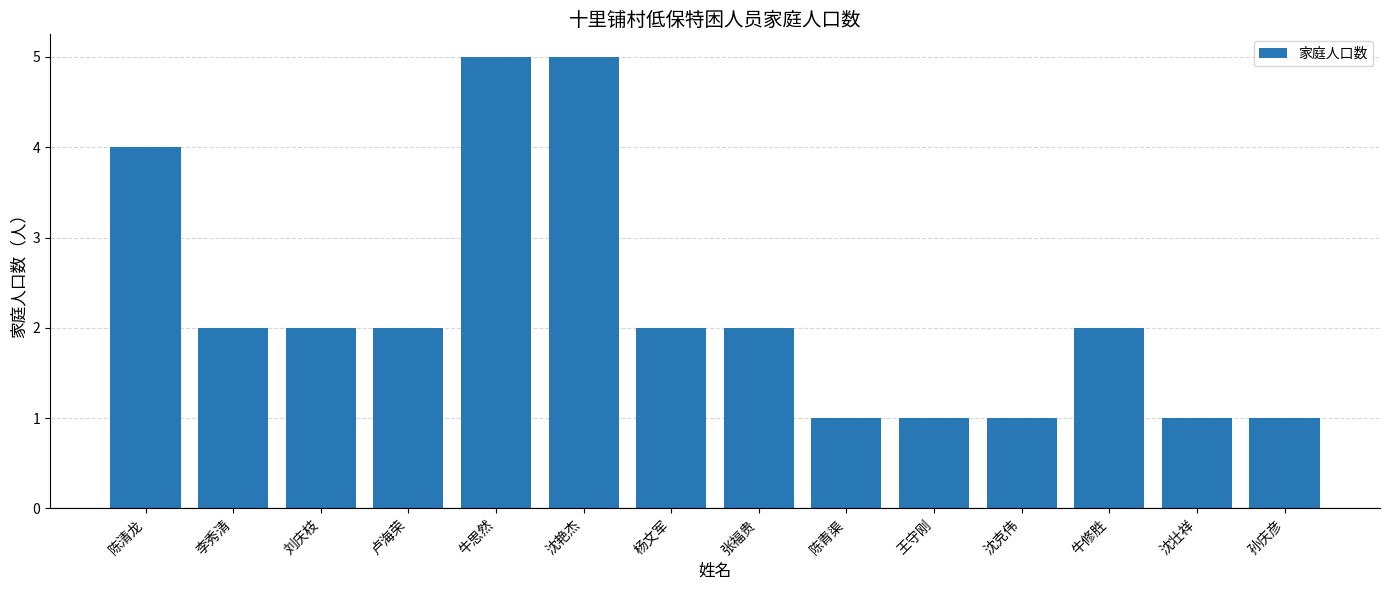

What is the average value?

2